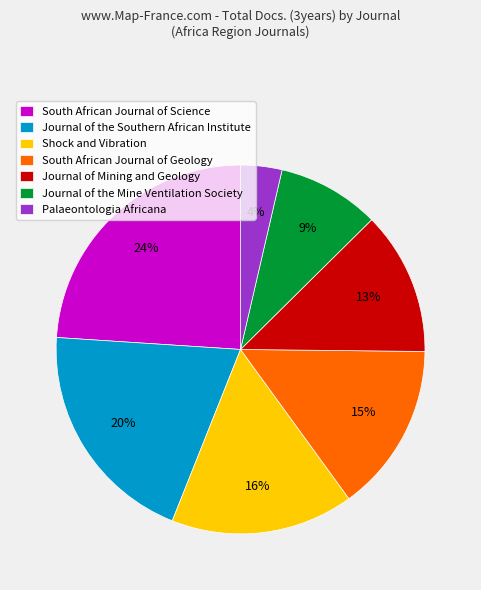

Rank the categories by value from lowest to highest.

Palaeontologia Africana, Journal of the Mine Ventilation Society, Journal of Mining and Geology, South African Journal of Geology, Shock and Vibration, Journal of the Southern African Institute, South African Journal of Science